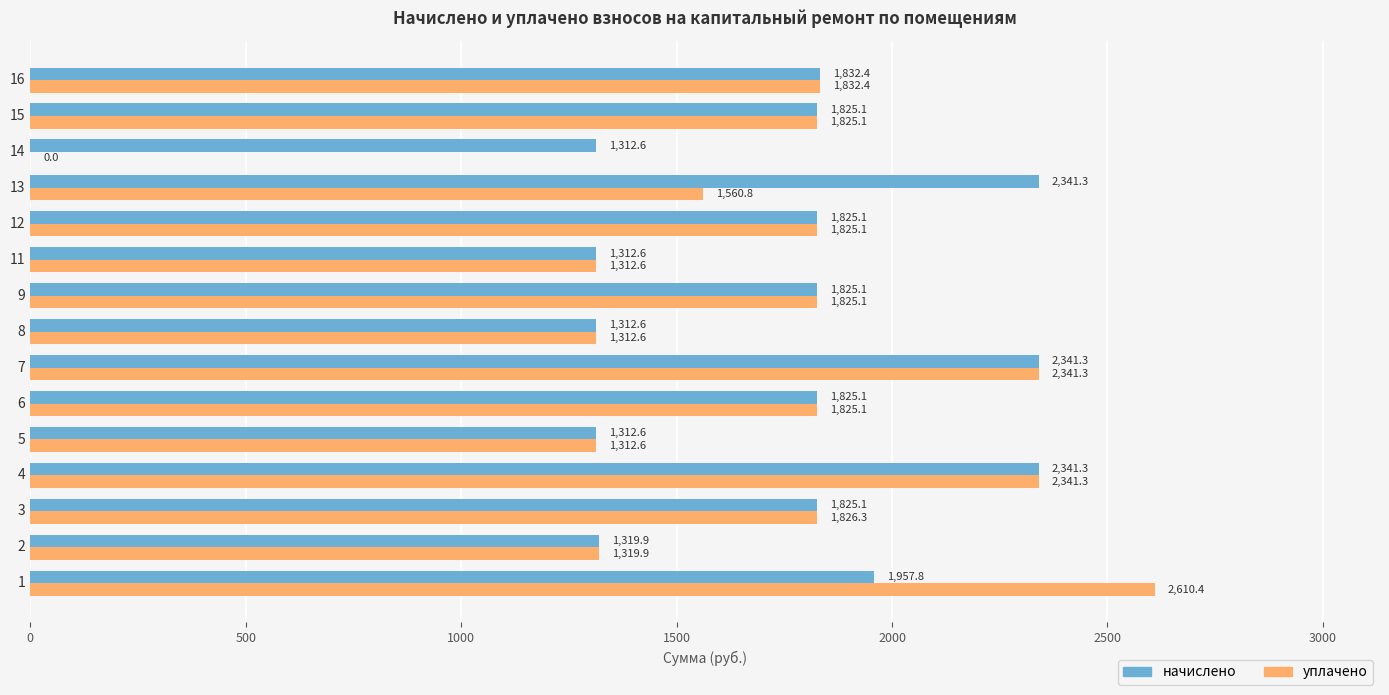

What is the approximate value of начислено at 6?

1825.1